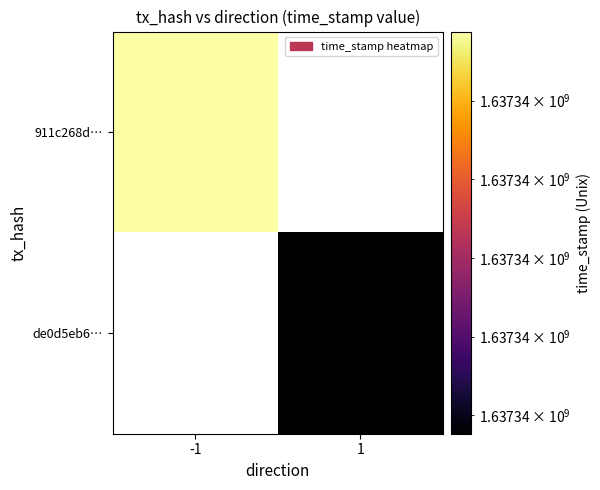

At 1, list the series in order from smallest to largest.

911c268d…, de0d5eb6…